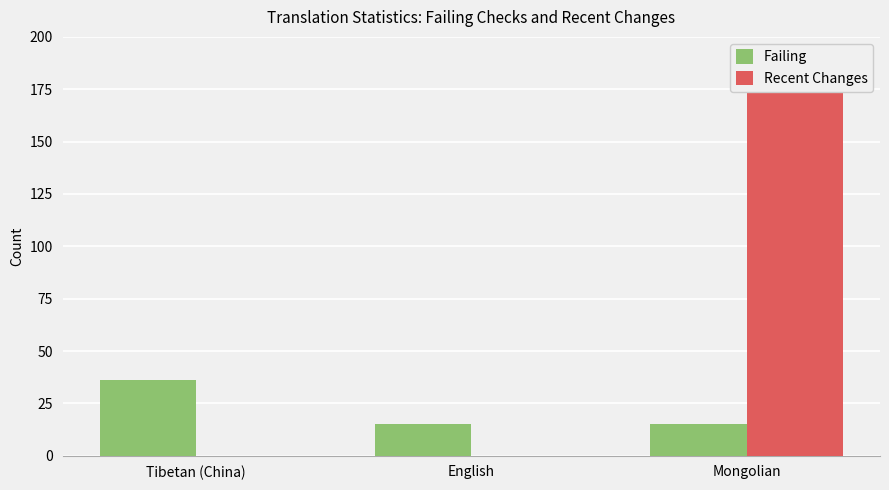

Are the bars horizontal?

No